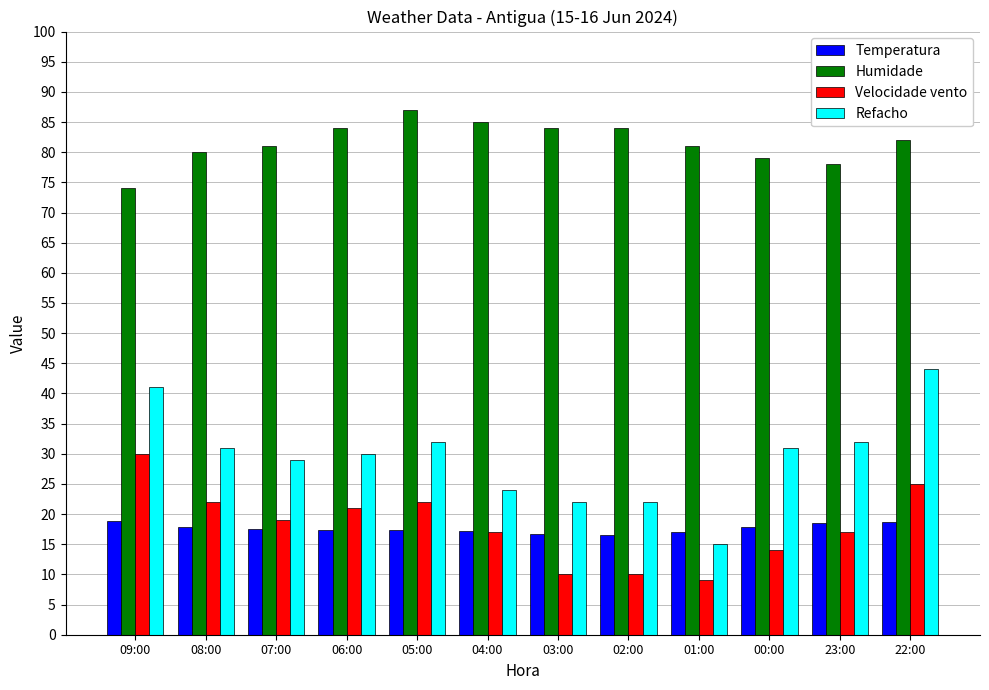

What are all the series names shown in the legend?

Temperatura, Humidade, Velocidade vento, Refacho